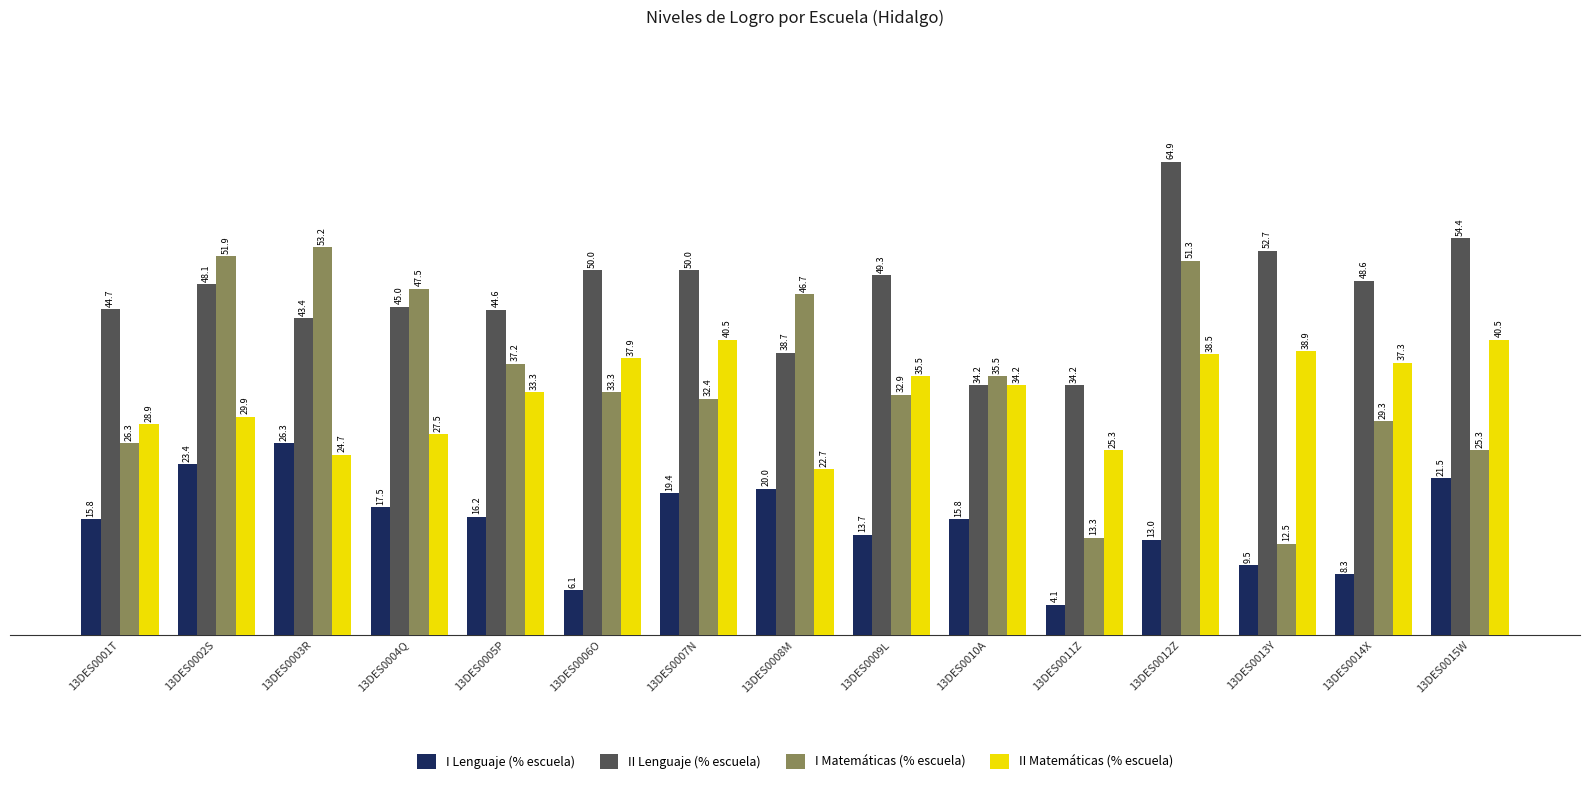

What is the spread (max minus min) of values at 13DES0015W?

32.9